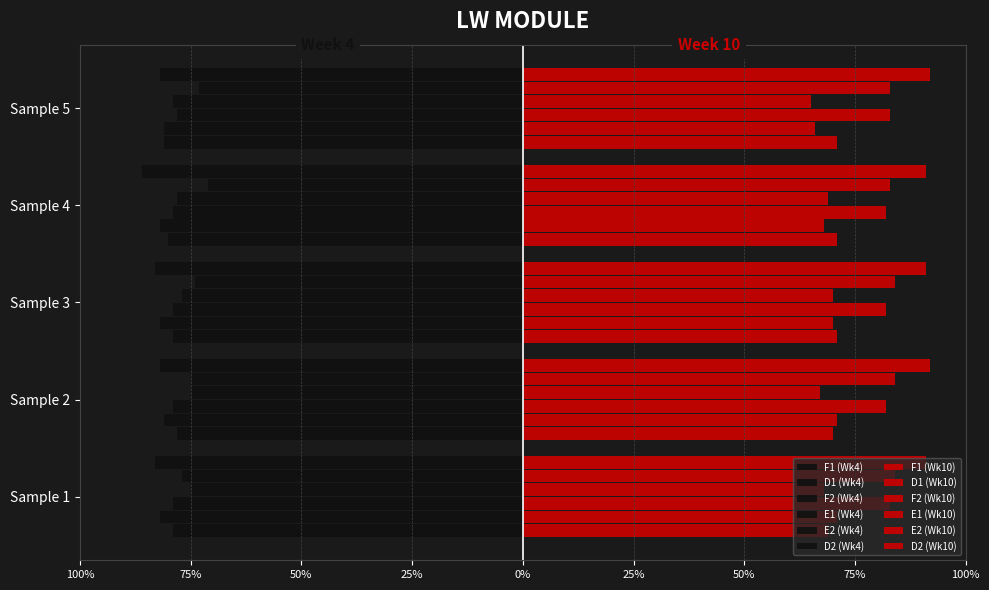

How many categories are shown in the chart?

5